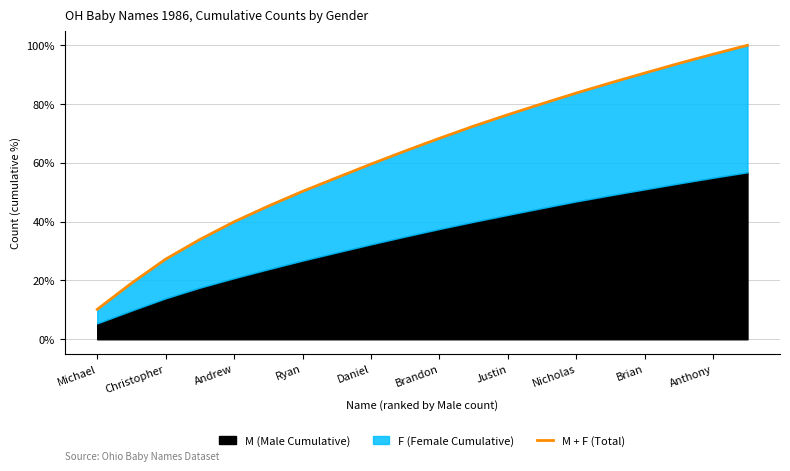

Read the value at Brandon.

68.4